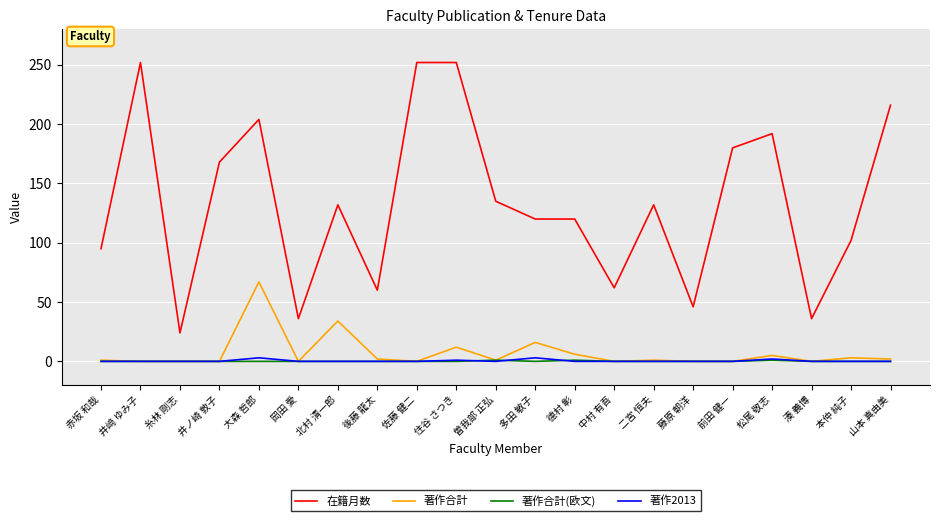

Does the chart display data point markers on the line(s)?

No